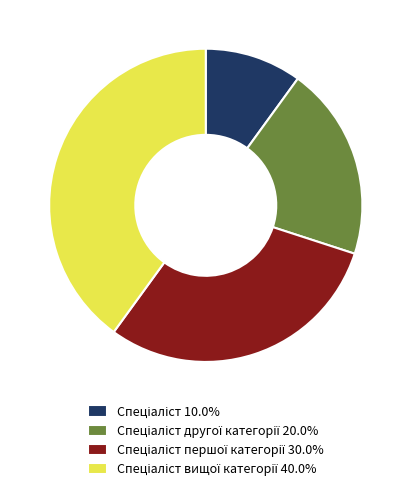

Is there a majority slice in this chart?

No